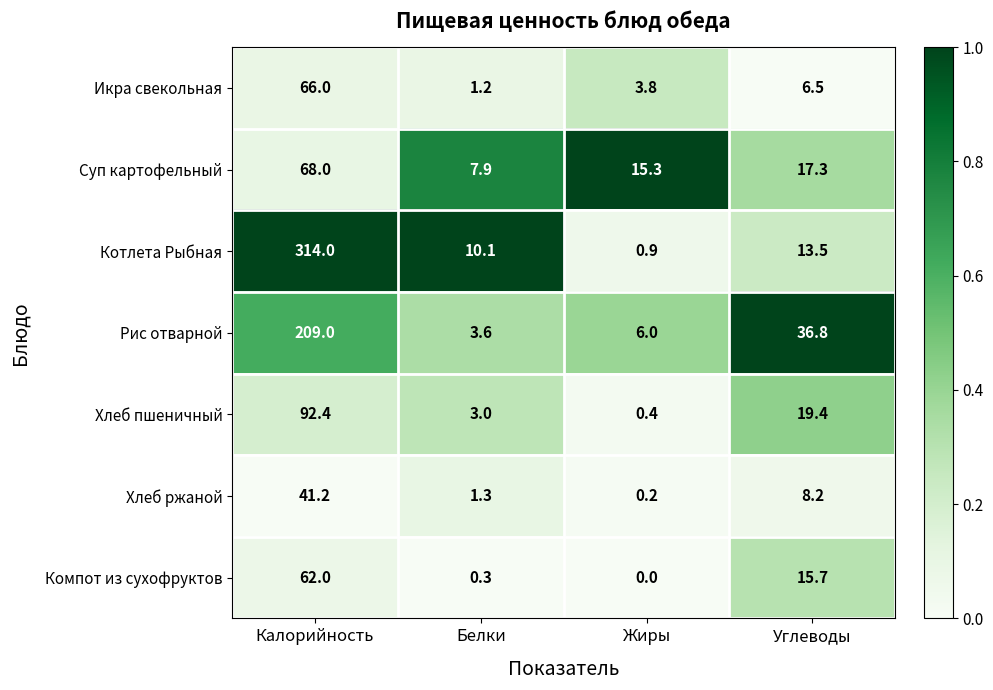

Is it true that Хлеб пшеничный equals 5.2 at Белки?

False